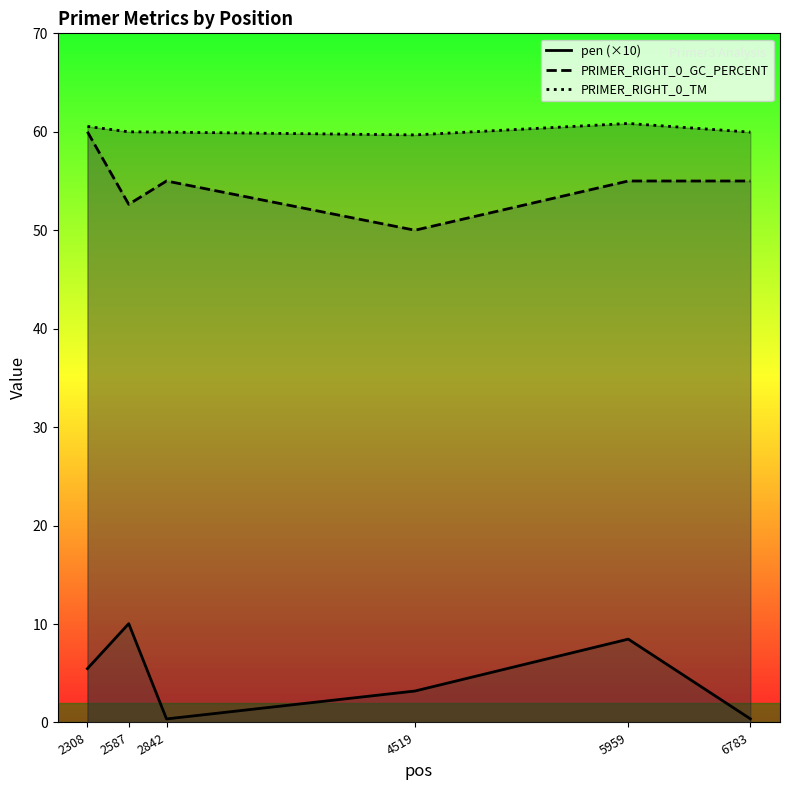

What is the total value across all series at 2587?

122.7